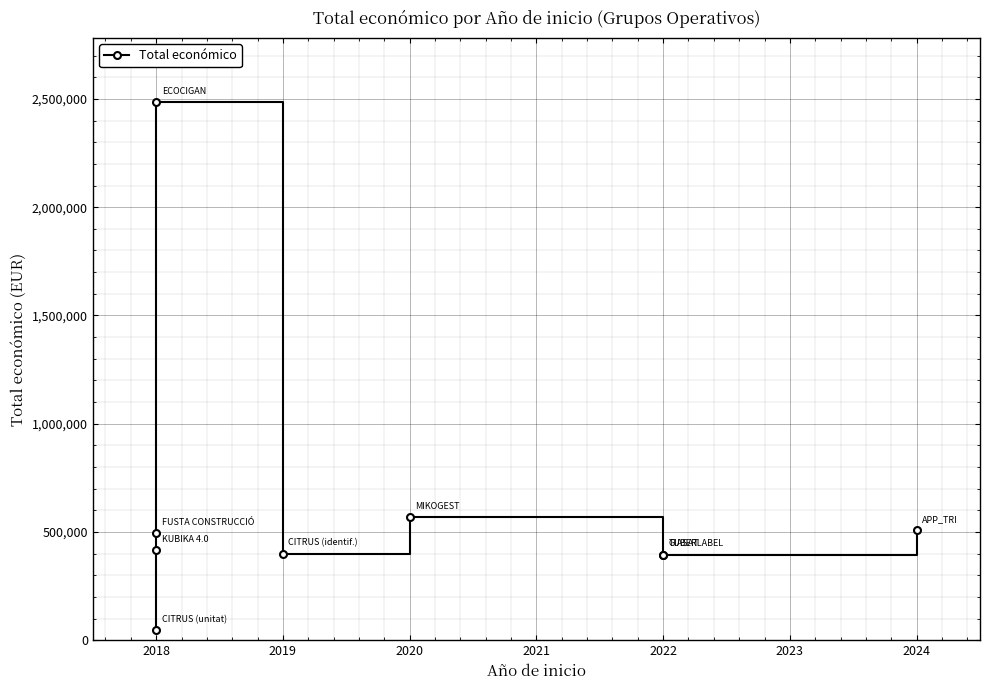

Reading left to right, extract all data points from this chart.

46300	414788	495066	2483714	400025	568809	395340	395340	507255